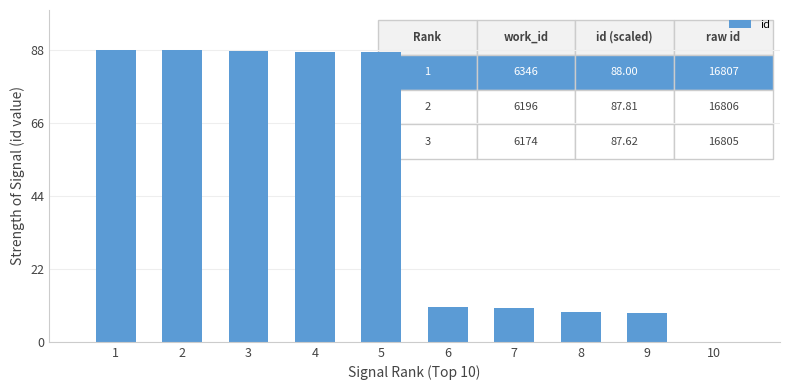

What is the greatest value displayed?

88.0